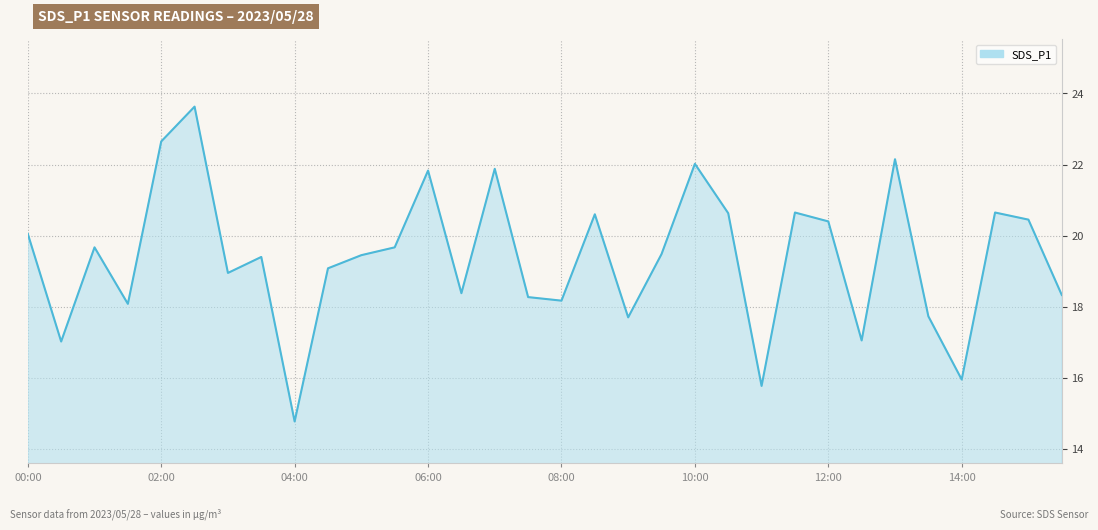

What is the difference between the maximum and minimum values?

8.9